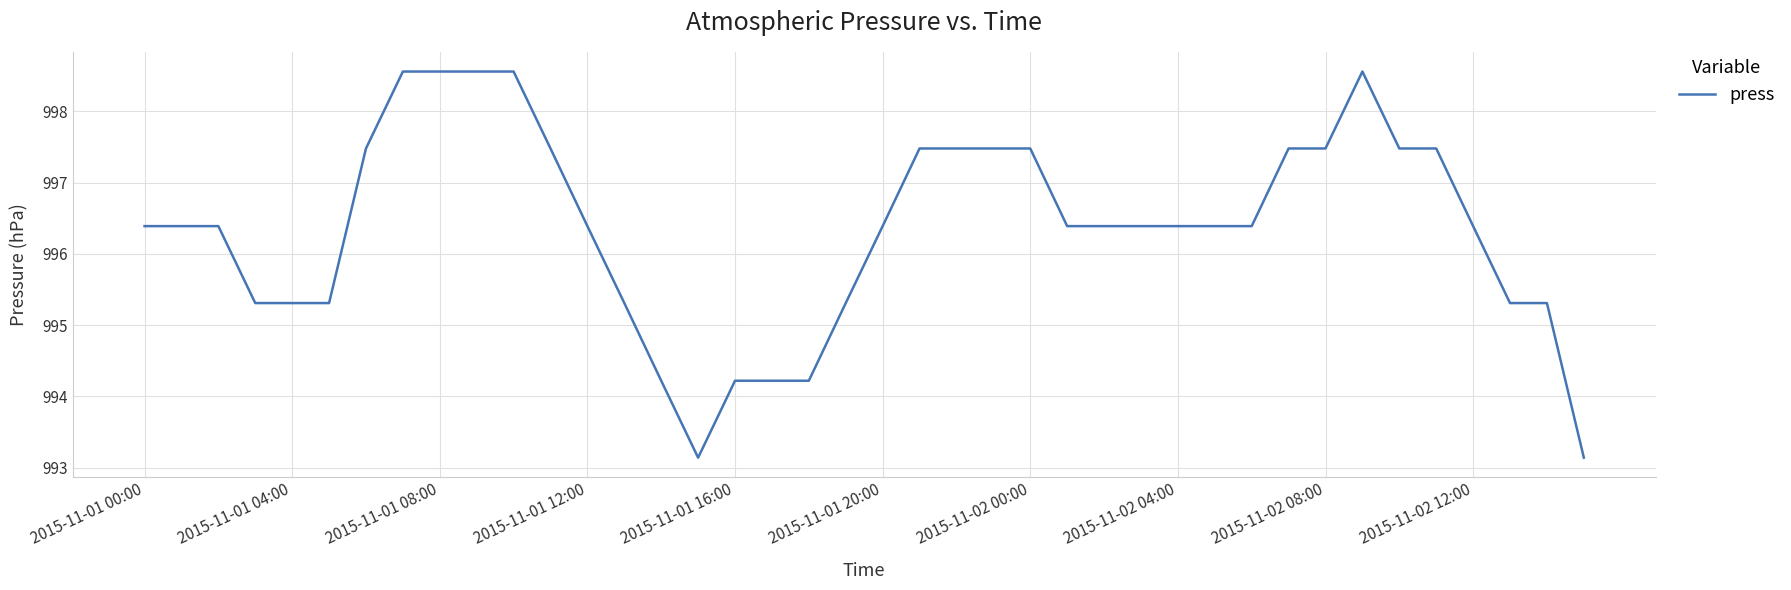

What is the greatest value displayed?

998.6